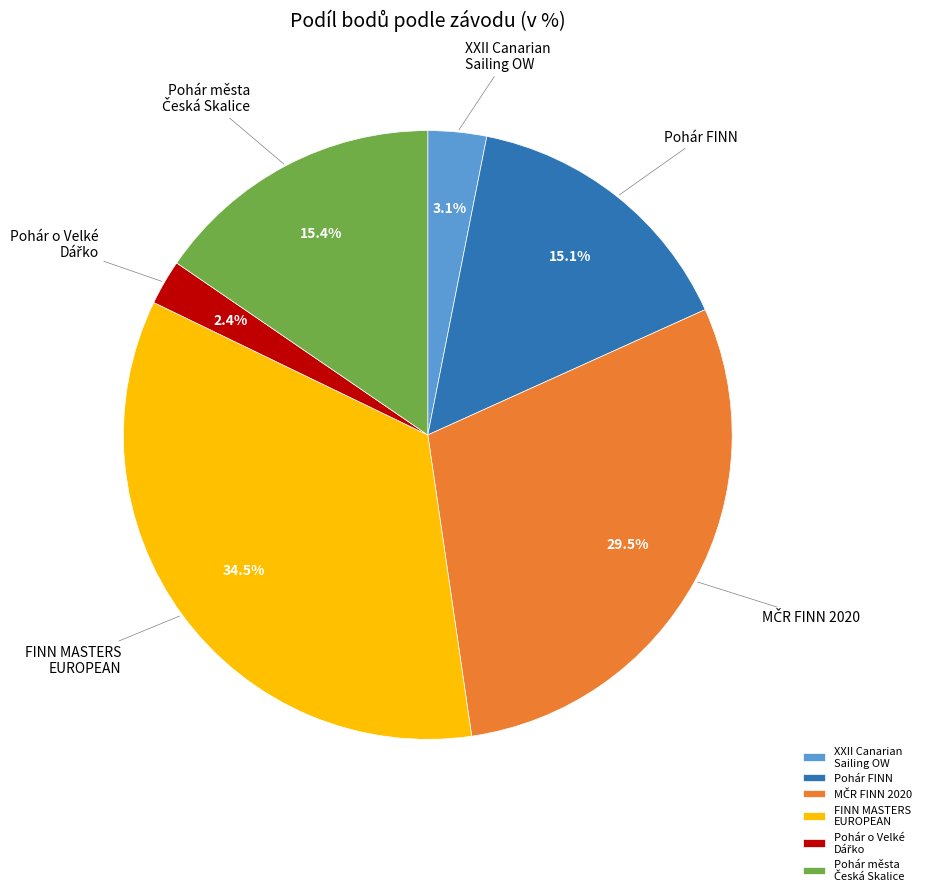

Combined, what portion of the pie is XXII Canarian Sailing OW and Pohár FINN?

18.2%